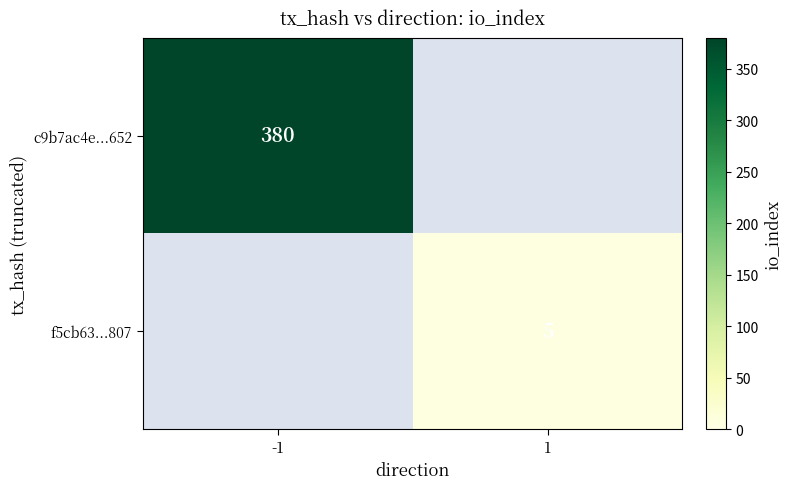

What is the greatest value displayed?

380.0